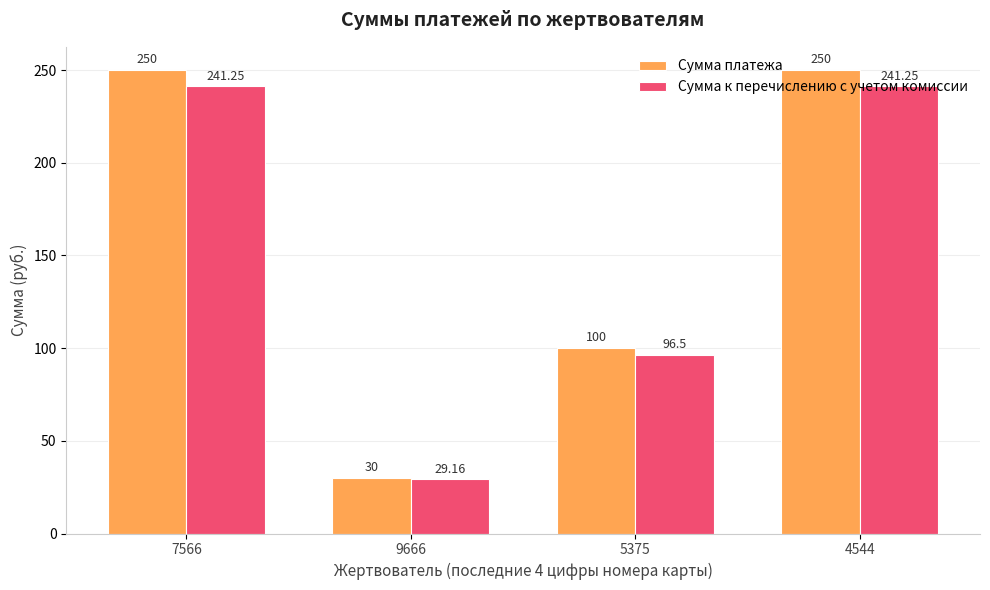

True or false: Сумма к перечислению с учетом комиссии has a value of 96.5 at 5375.

True